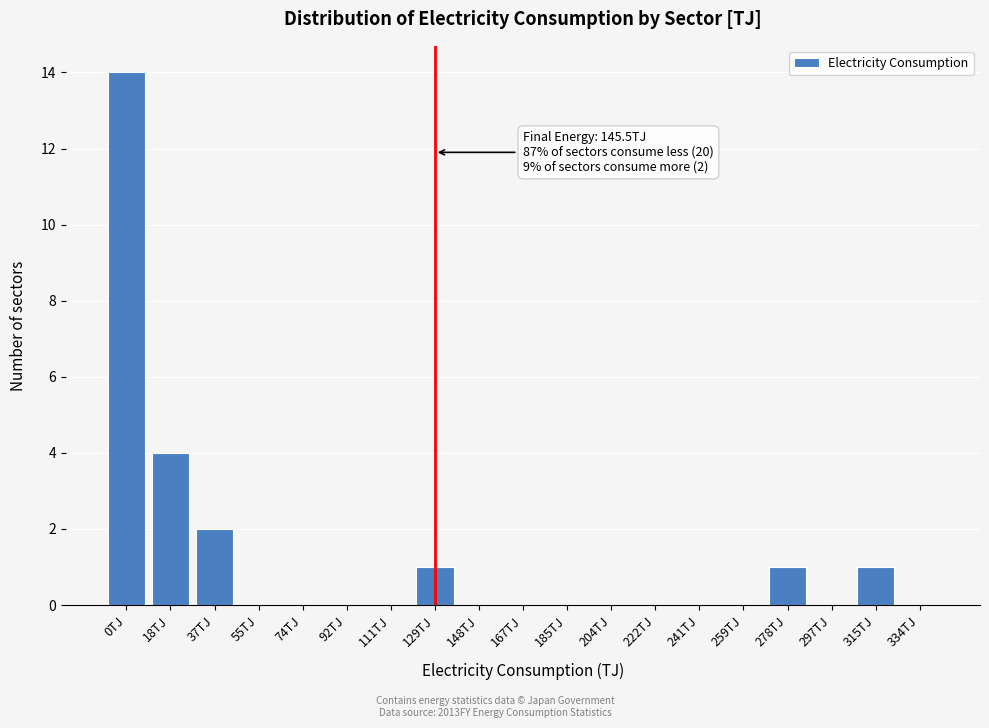

Reading left to right, extract all data points from this chart.

0TJ=14	18TJ=4	37TJ=2	55TJ=0	74TJ=0	92TJ=0	111TJ=0	129TJ=1	148TJ=0	167TJ=0	185TJ=0	204TJ=0	222TJ=0	241TJ=0	259TJ=0	278TJ=1	297TJ=0	315TJ=1	334TJ=0